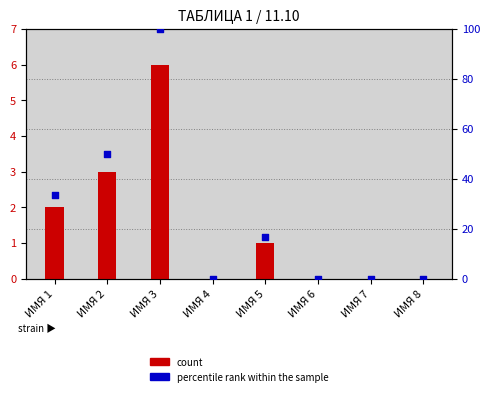

What are all the series names shown in the legend?

count, percentile rank within the sample